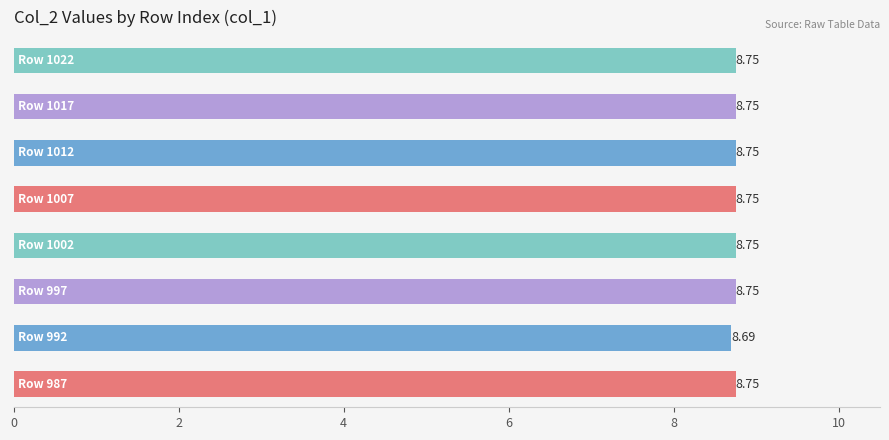

What is the average value?

8.7